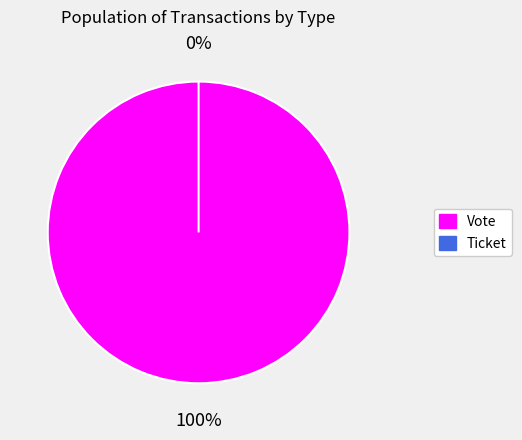

Which slice is the largest?

Vote